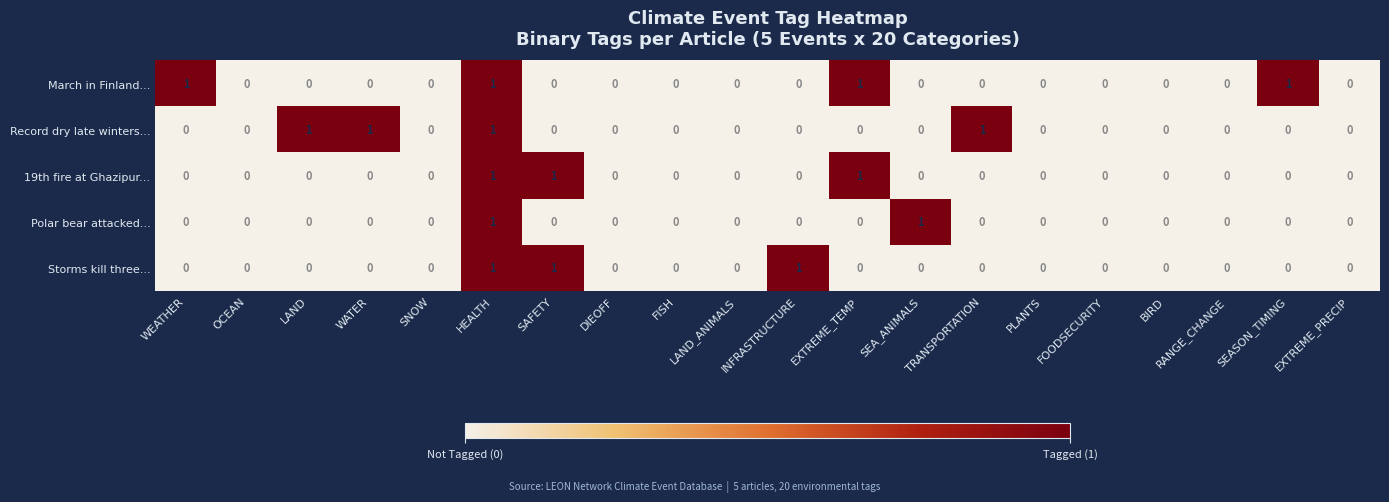

The value of 19th fire at Ghazipur... at LAND_ANIMALS is 0. True or false?

True